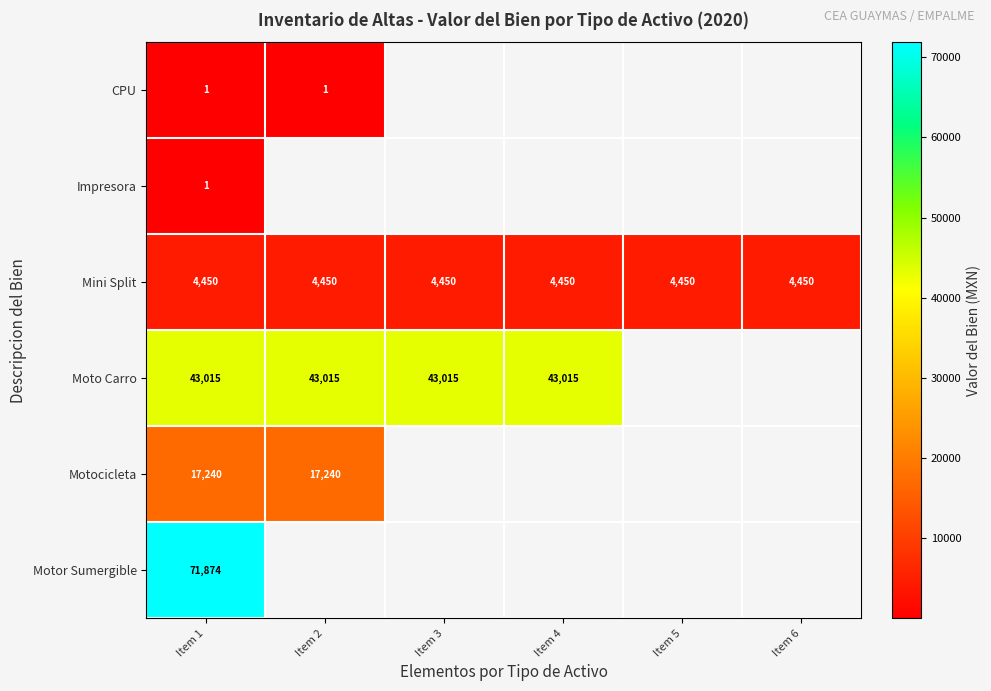

Between Item 6 and Item 5, which is larger?

Item 5